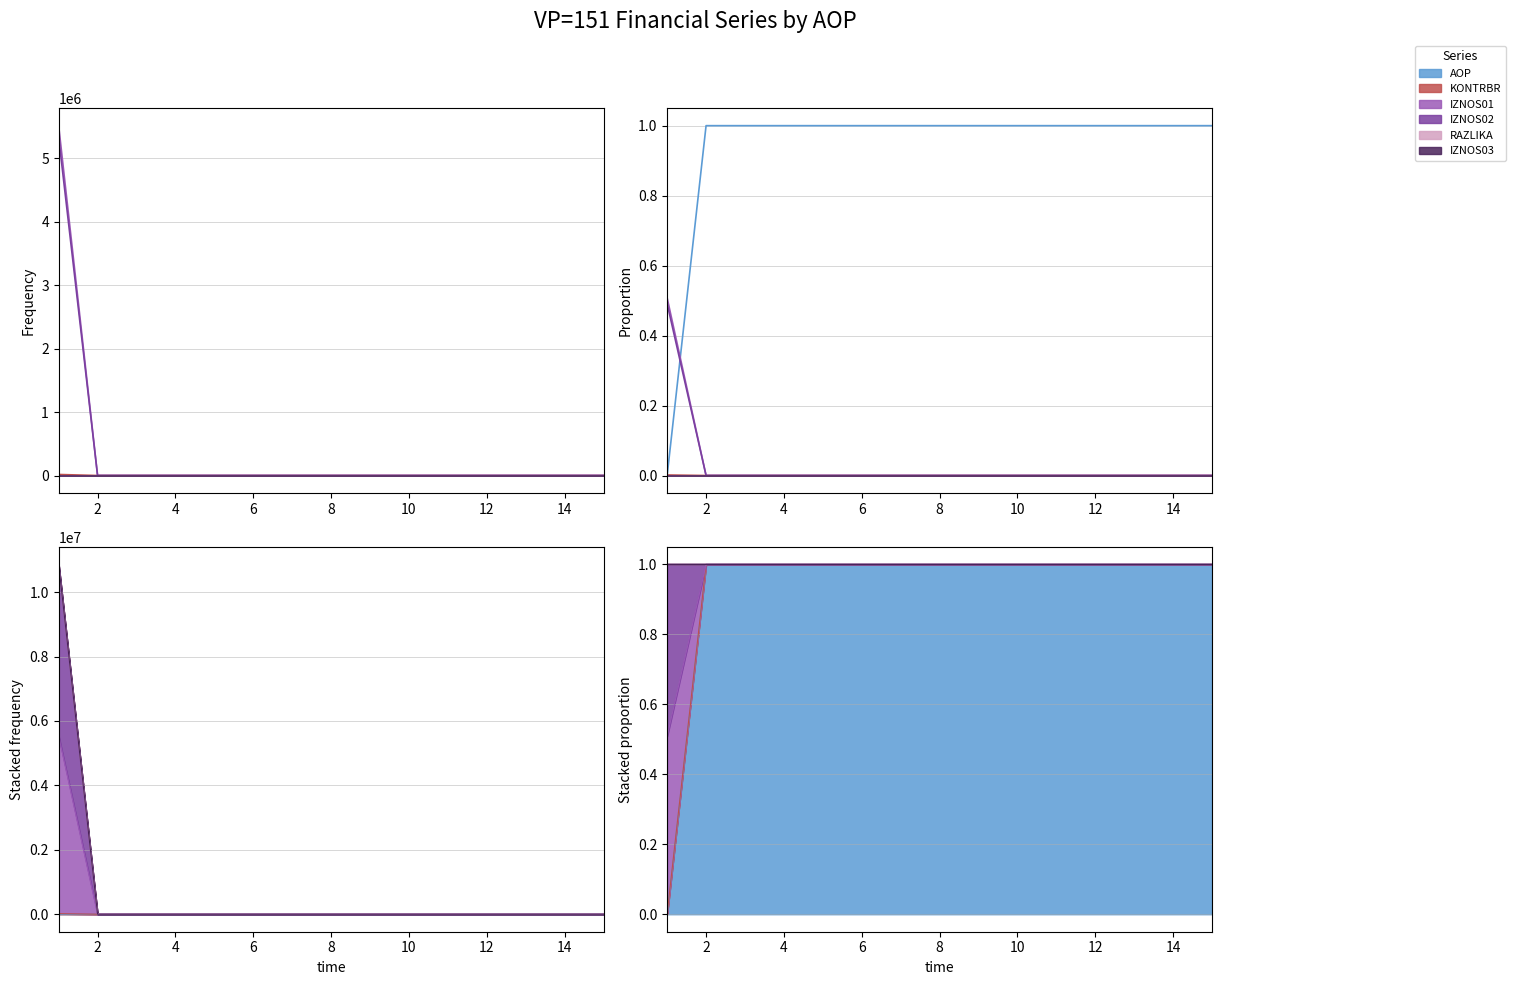

Is it true that AOP equals 1.0 at 4?

True